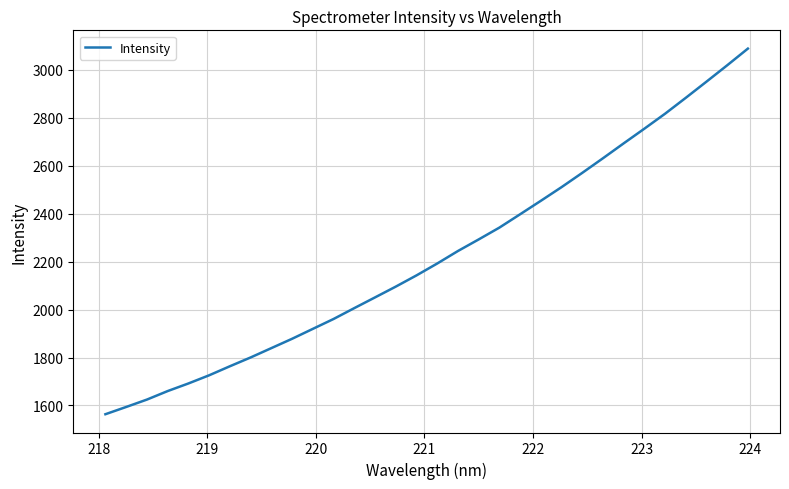

What is the difference between the maximum and minimum values?

1525.8